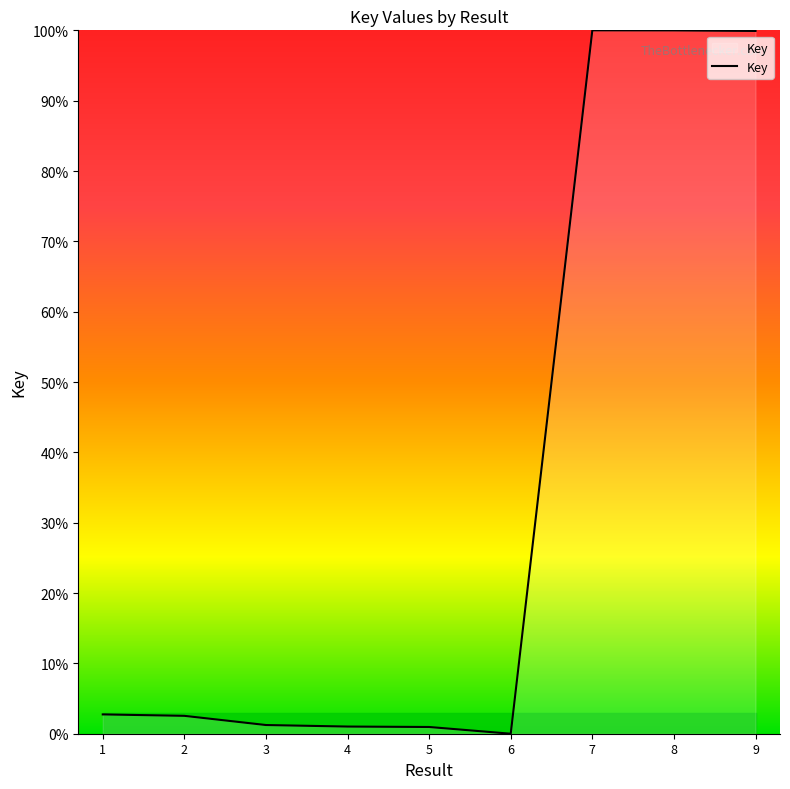

How many lines are shown in the chart?

1